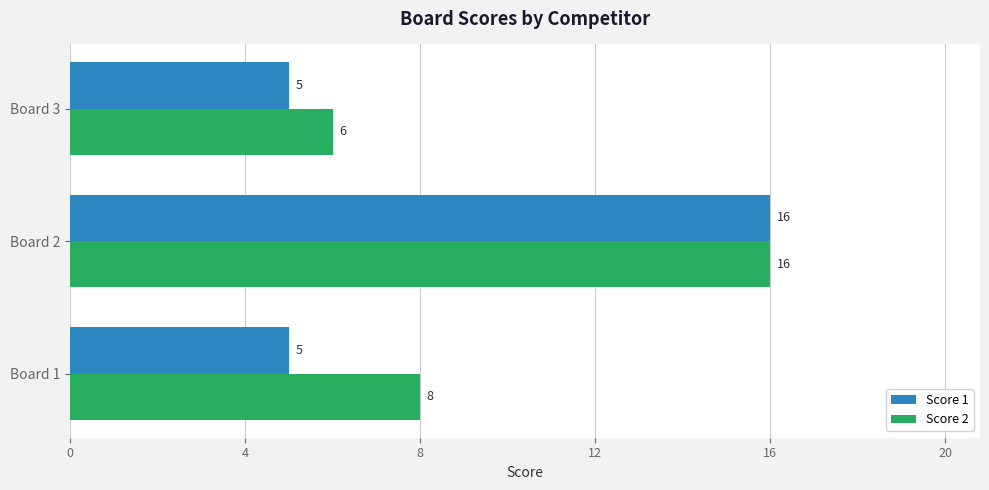

List the series in order of their overall mean, lowest first.

Score 1, Score 2